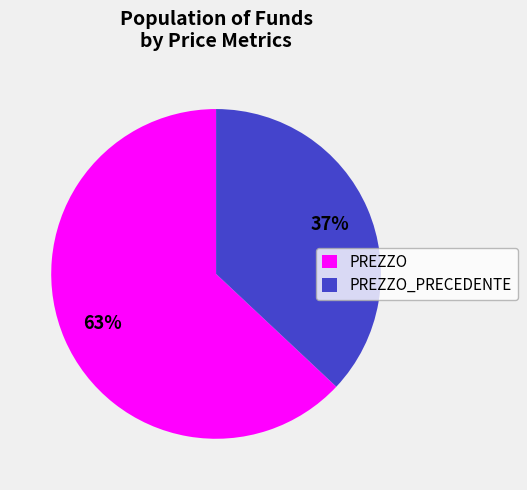

Is PREZZO_PRECEDENTE the majority of the pie?

No